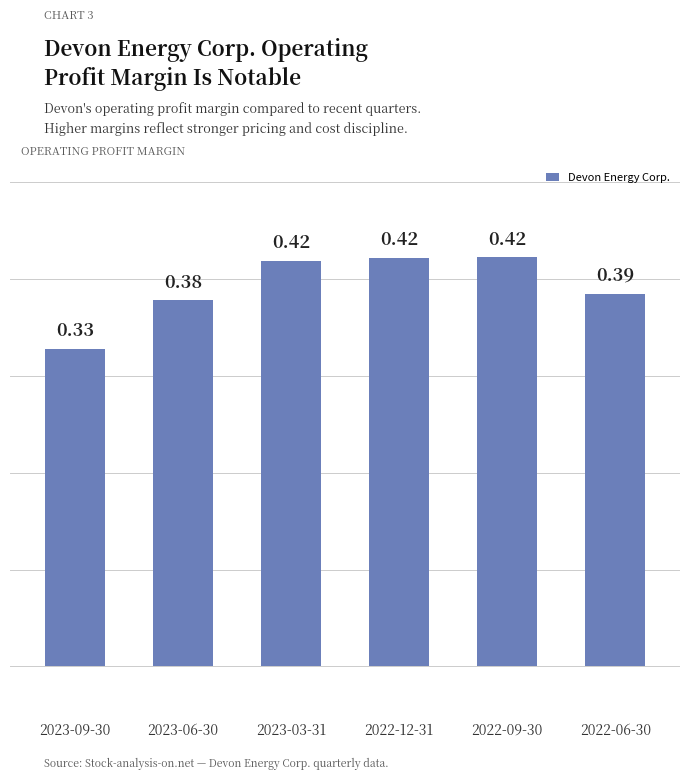

Between 2022-12-31 and 2022-06-30, which is larger?

2022-12-31